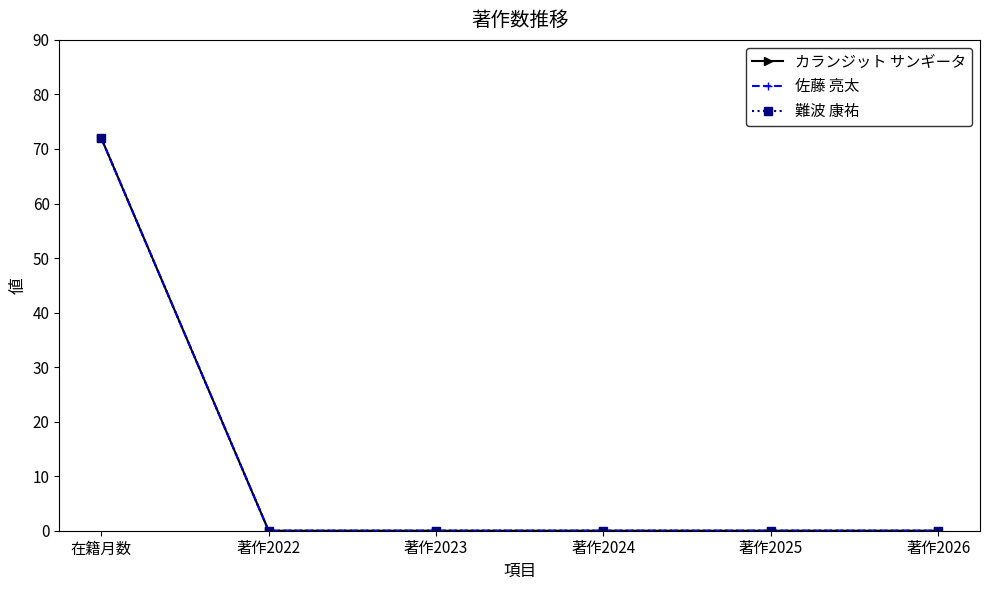

Is this an area chart (filled region under the line)?

No